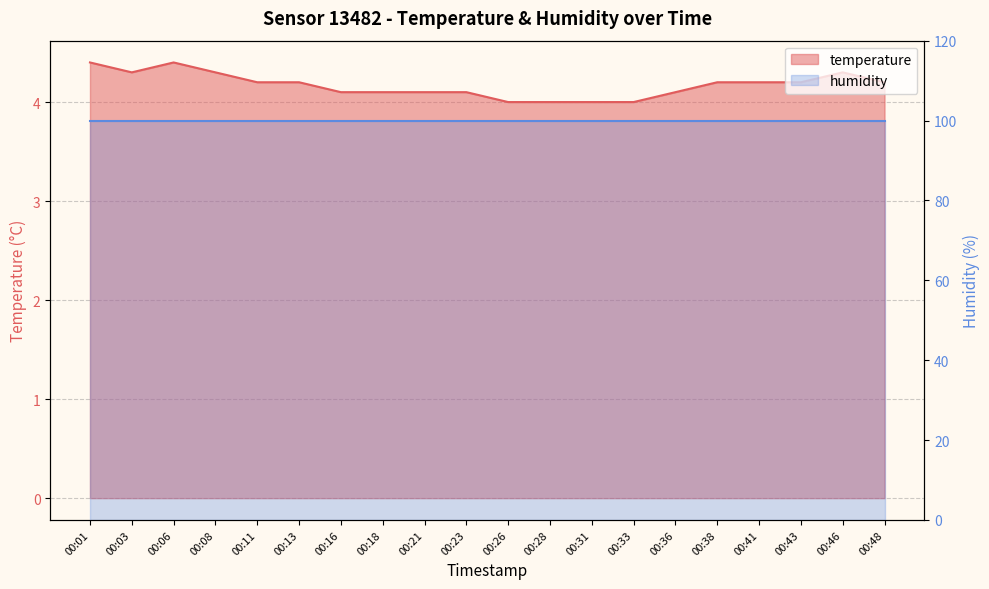

The value at 00:28 is 6.2. True or false?

False